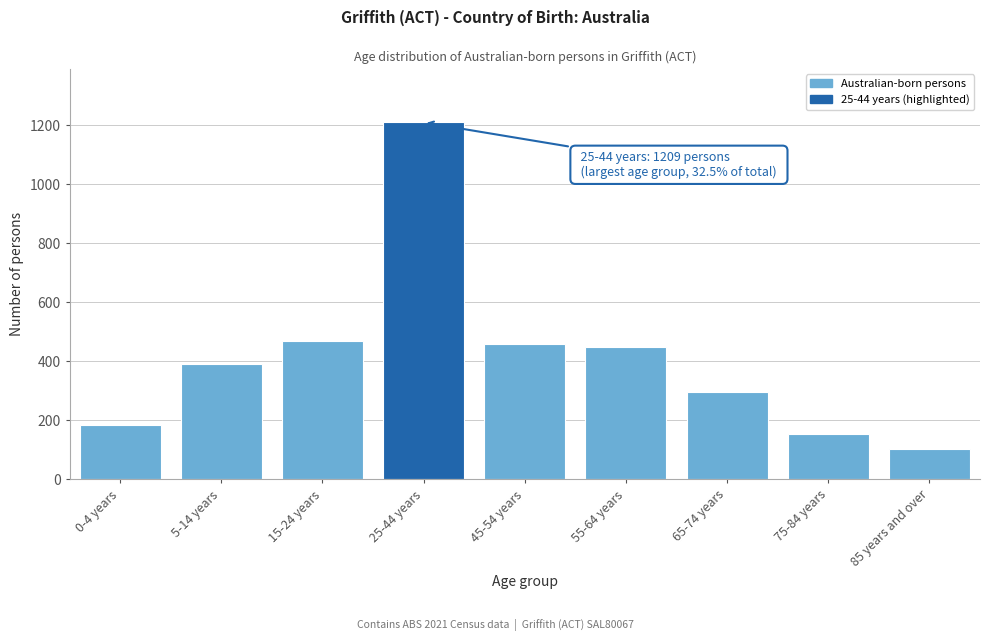

Reading left to right, transcribe all the data shown in this chart.

184	390	468	1209	457	447	296	154	104